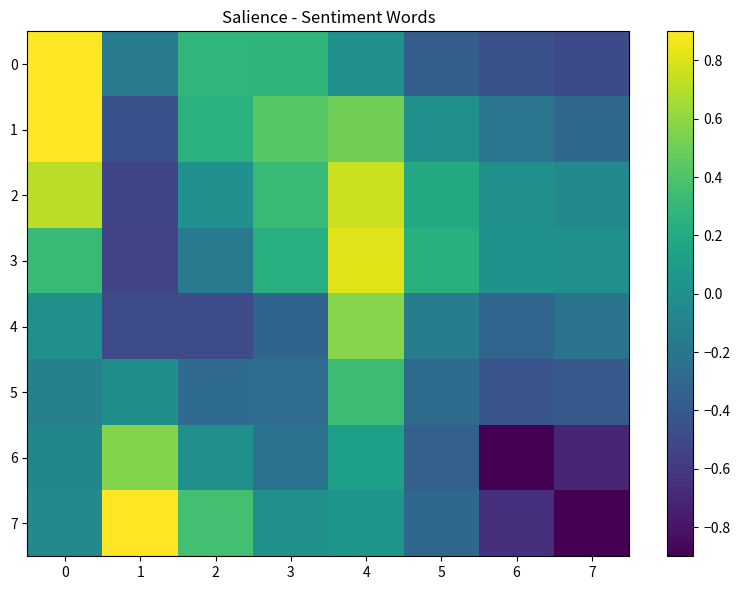

Count the number of categories in the chart.

8